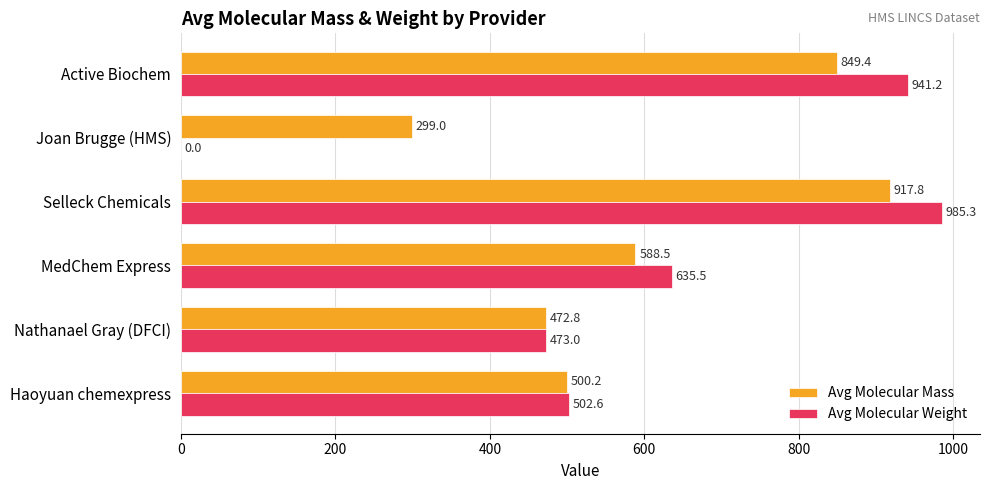

What is the sum of the Avg Molecular Mass values at Joan Brugge (HMS) and Selleck Chemicals?

1216.8